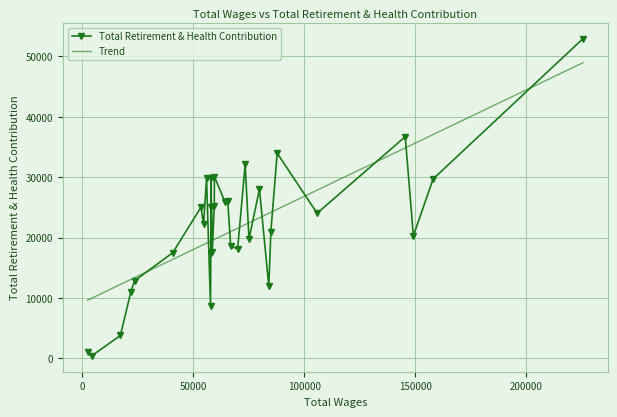

What is the difference between the maximum and minimum values?

52484